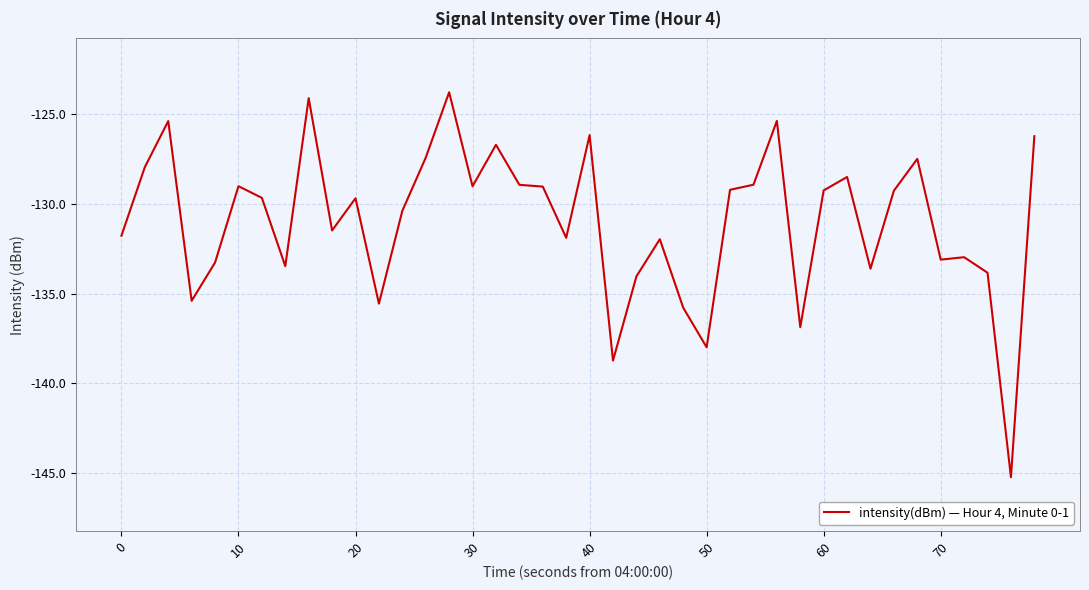

What is the minimum value shown in the chart?

-145.2